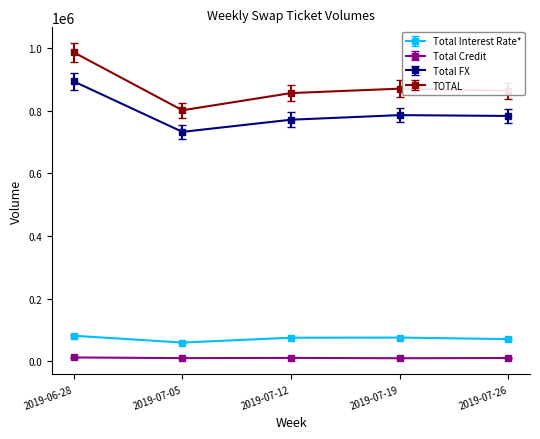

True or false: Total Credit and Total Interest Rate* intersect in this chart.

False